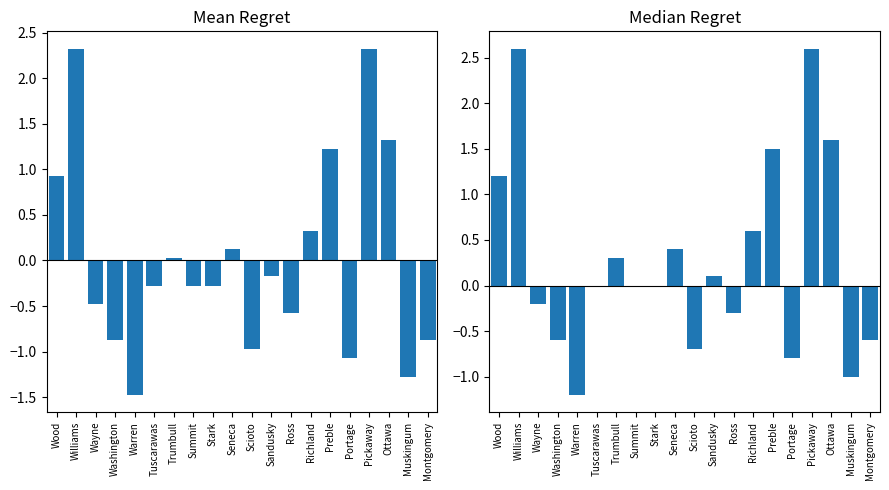

What is the sum of the Mean Regret values at Wood and Stark?

0.7